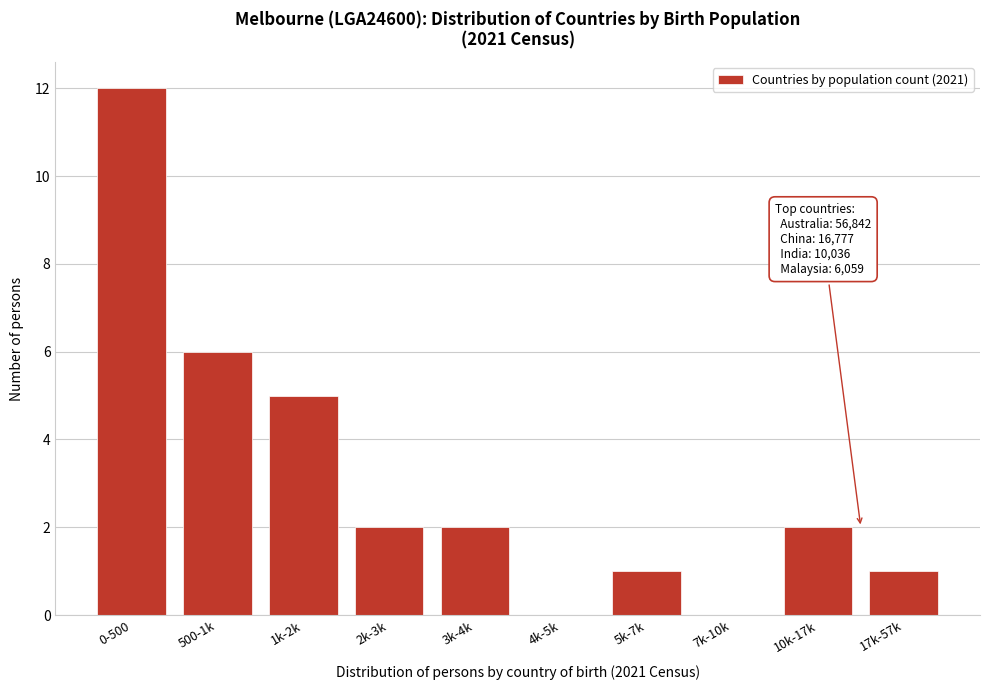

Reading right to left, what are all the values shown in this chart?

17k-57k=1	10k-17k=2	7k-10k=0	5k-7k=1	4k-5k=0	3k-4k=2	2k-3k=2	1k-2k=5	500-1k=6	0-500=12